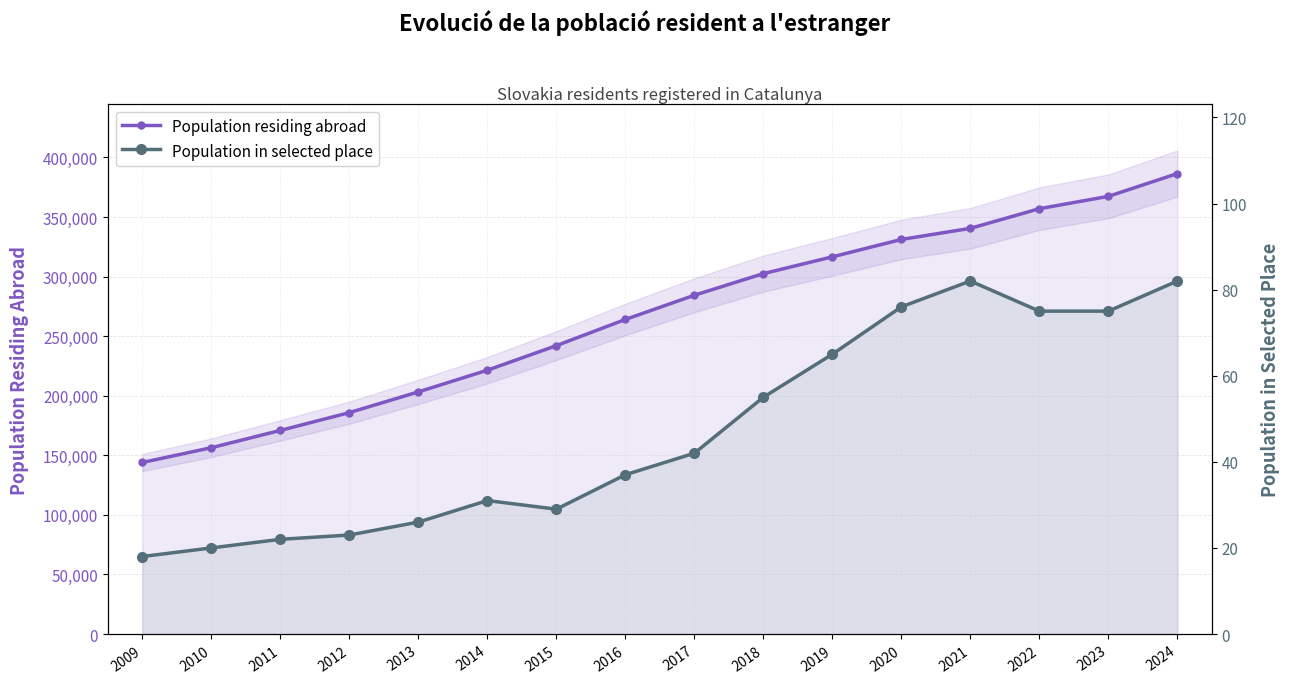

The value of Population residing abroad at 2023 is 367367. True or false?

True